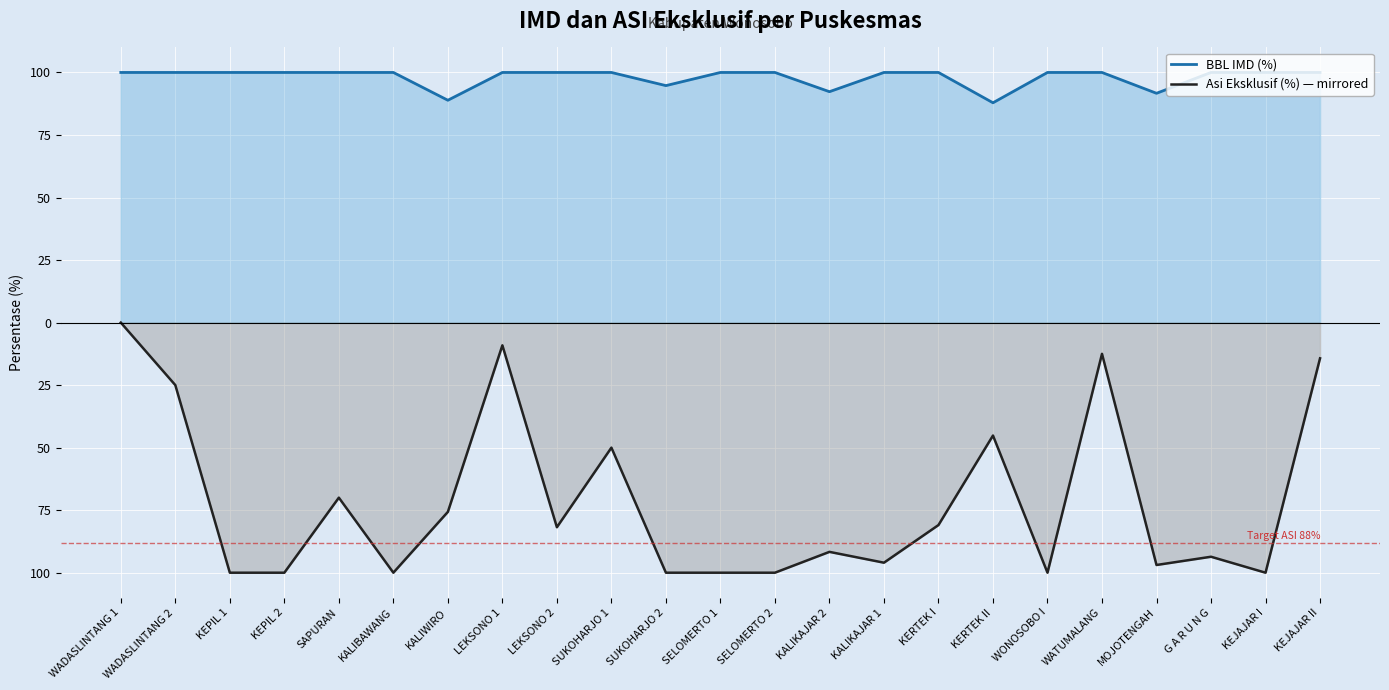

What is the label of the 11th point from the left?

SUKOHARJO 2